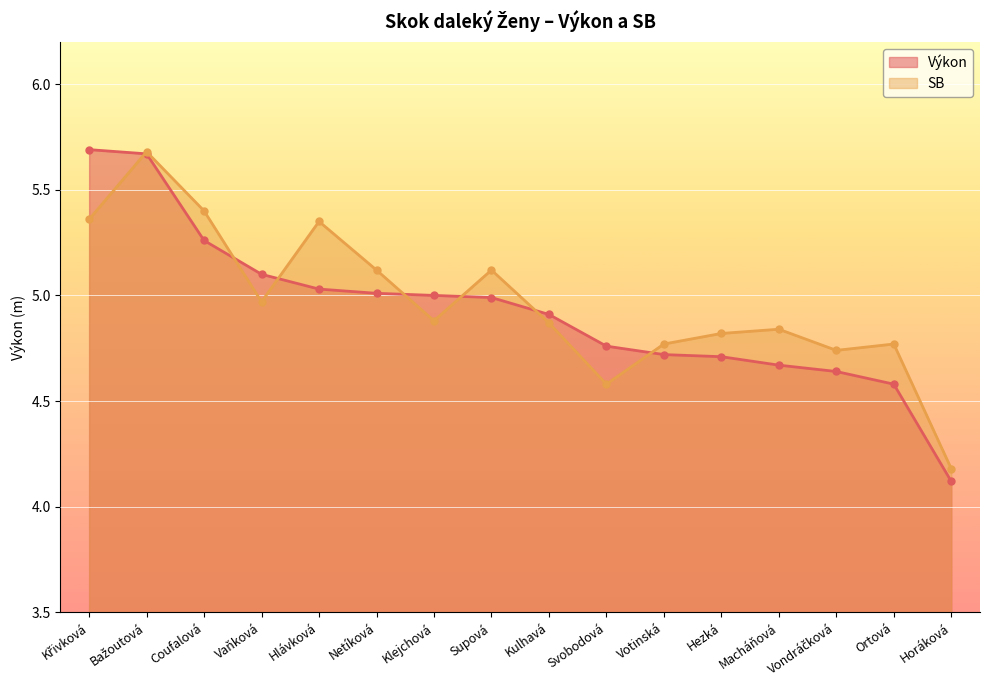

What is the total value across all series at Netíková?

10.1